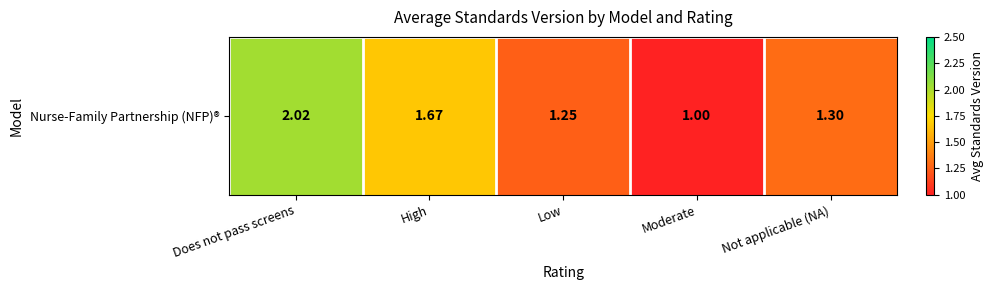

True or false: the data shows 1.3 at Not applicable (NA).

True